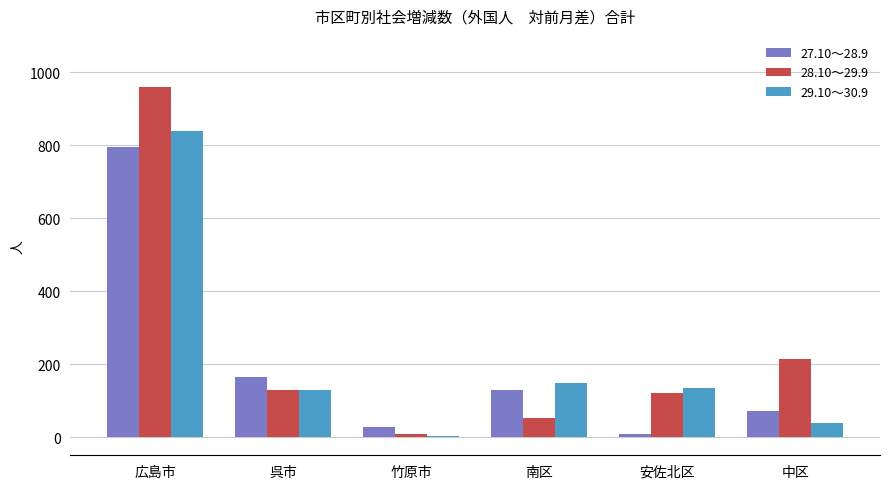

At which label does 28.10～29.9 reach its peak?

広島市